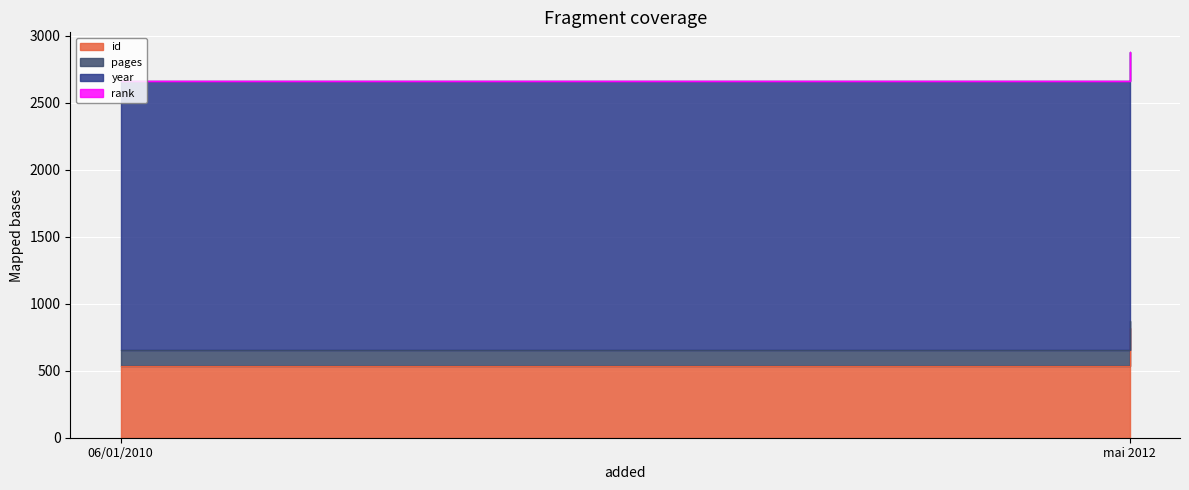

What is the sum of the id values at 06/01/2010 and mai 2012?

1361